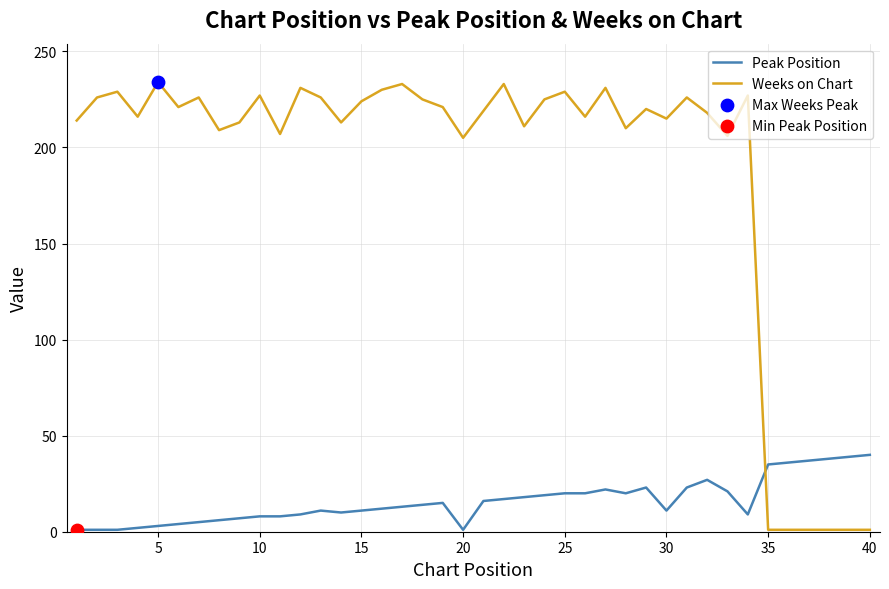

Which series has the largest total across all categories?

Weeks on Chart